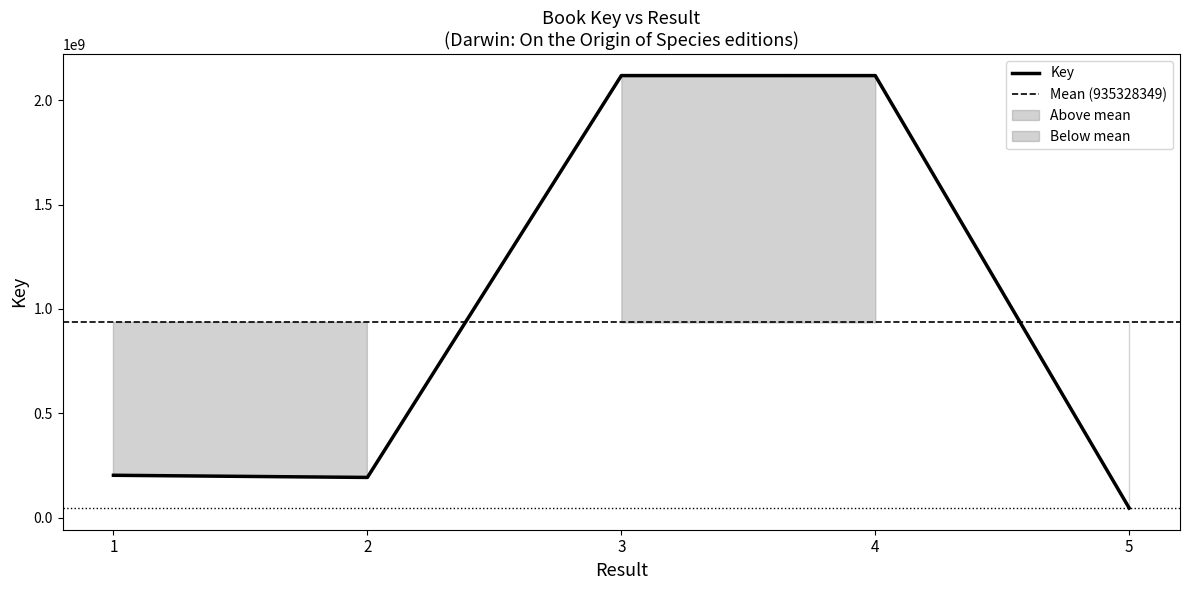

What is the value of the 1st point from the left?

202814028